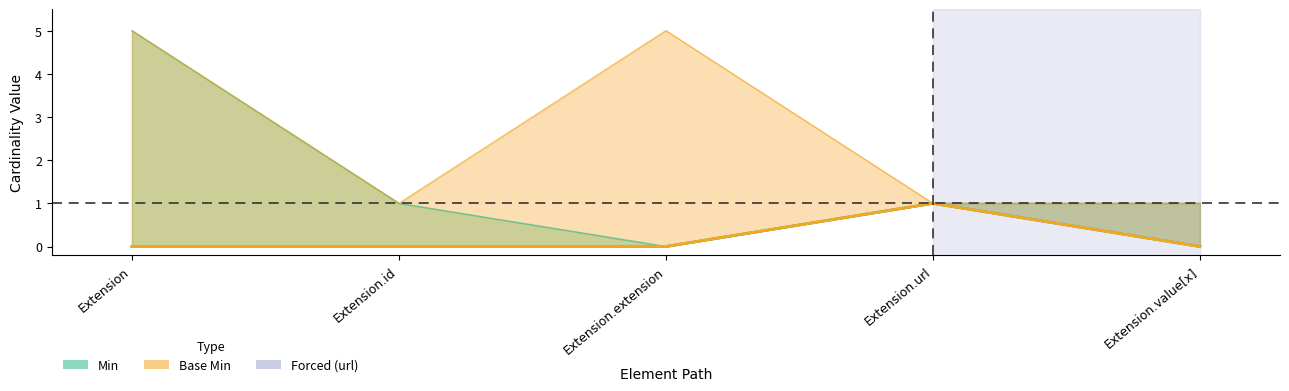

What position from the right is Extension.extension?

3